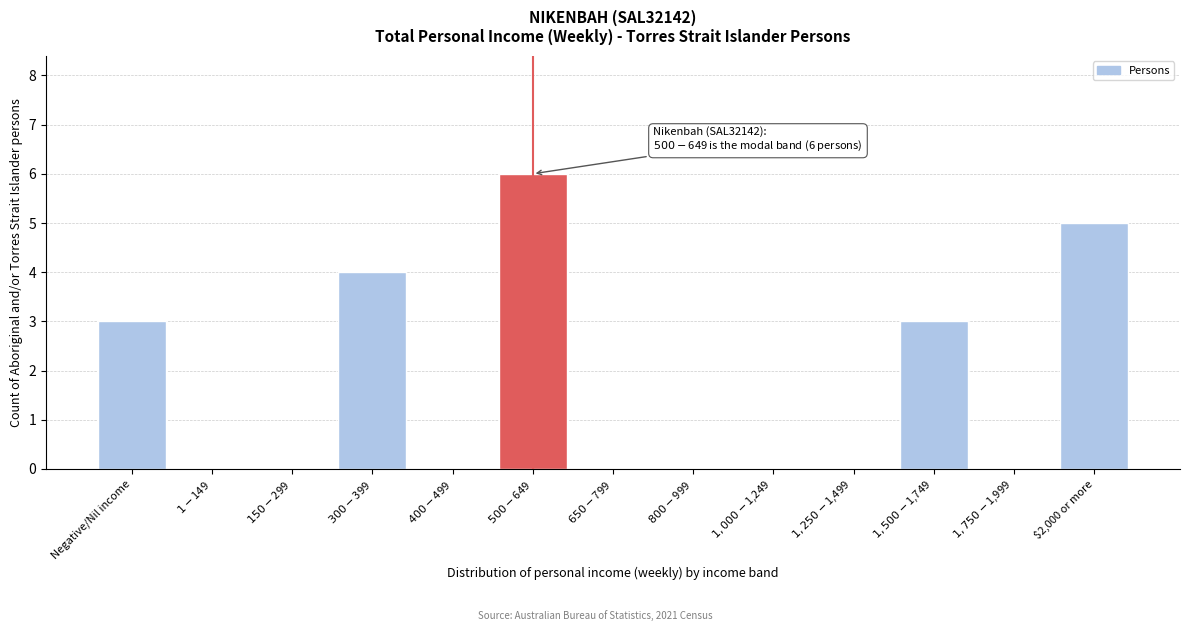

What is the greatest value displayed?

6